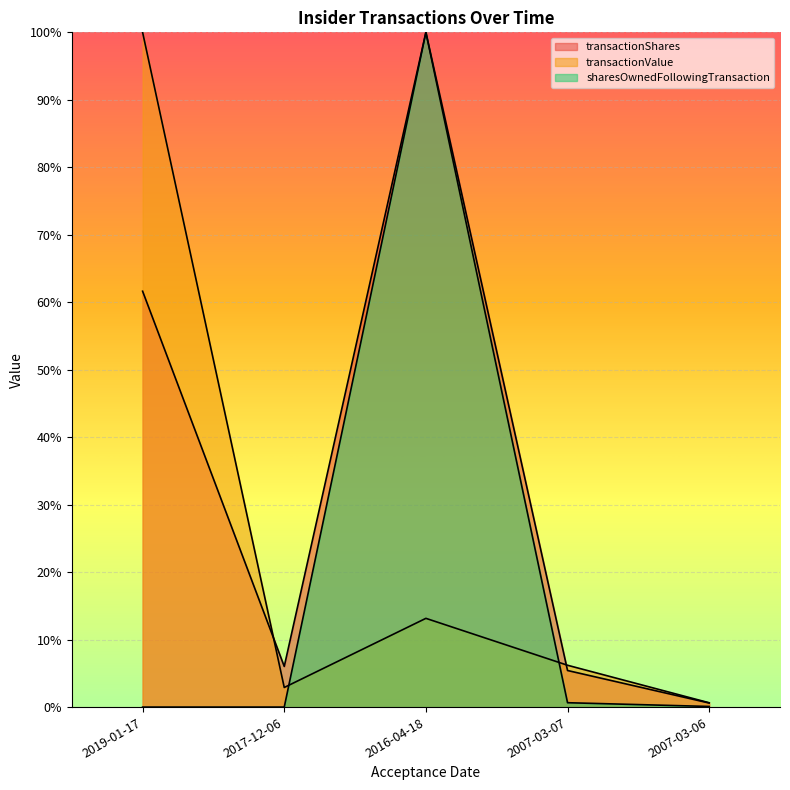

What is the spread (max minus min) of values at 2007-03-07?

0.1